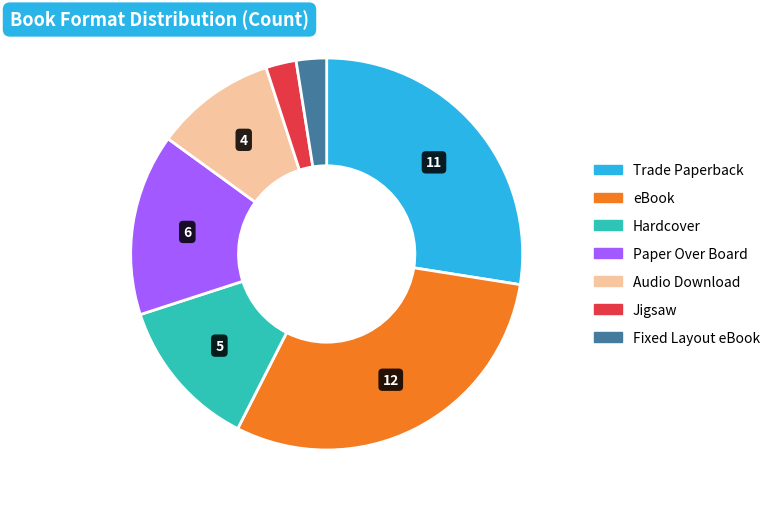

Does any single category account for the majority?

No